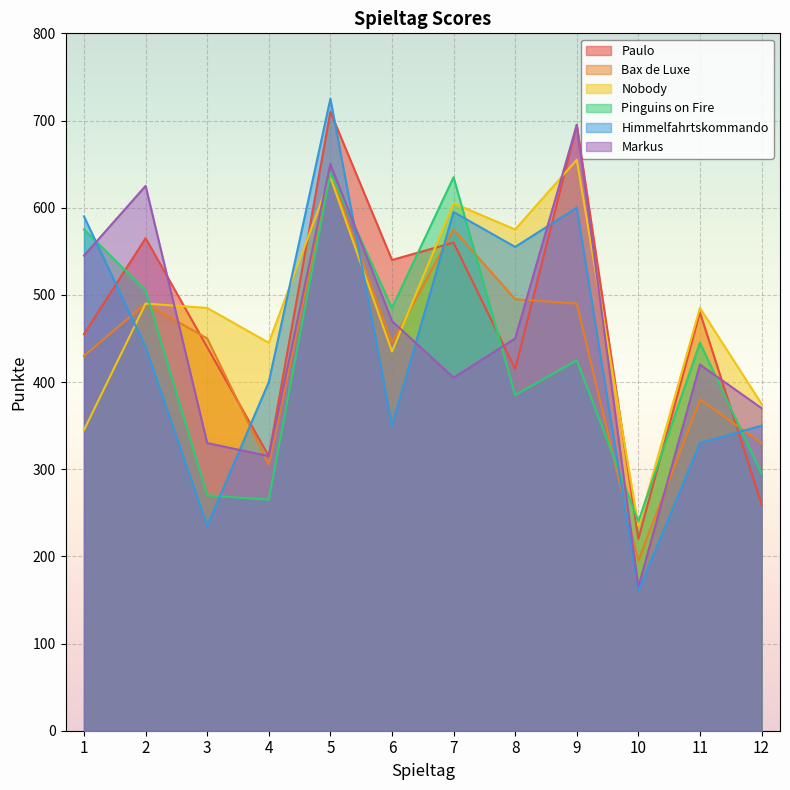

Reading right to left, transcribe all the data shown in this chart.

Paulo: 12=260	11=480	10=220	9=695	8=415	7=560	6=540	5=710	4=315	3=440	2=565	1=455
Bax de Luxe: 12=330	11=380	10=195	9=490	8=495	7=575	6=445	5=640	4=305	3=450	2=490	1=430
Nobody: 12=375	11=485	10=235	9=655	8=575	7=605	6=435	5=635	4=445	3=485	2=490	1=345
Pinguins on Fire: 12=295	11=445	10=240	9=425	8=385	7=635	6=485	5=640	4=265	3=270	2=505	1=575
Himmelfahrtskommando: 12=350	11=330	10=160	9=600	8=555	7=595	6=350	5=725	4=400	3=235	2=440	1=590
Markus: 12=370	11=420	10=165	9=695	8=450	7=405	6=470	5=650	4=315	3=330	2=625	1=545